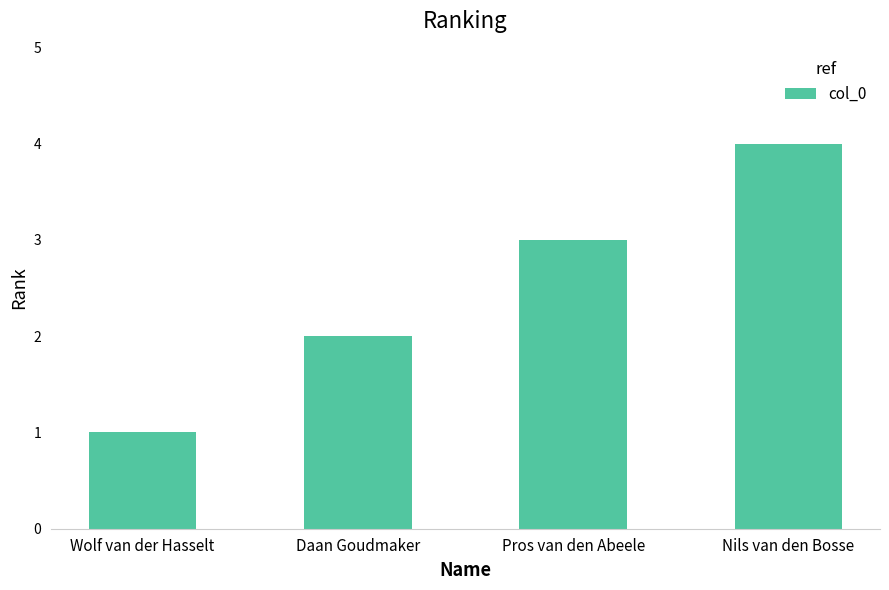

The value at Pros van den Abeele is 1. True or false?

False